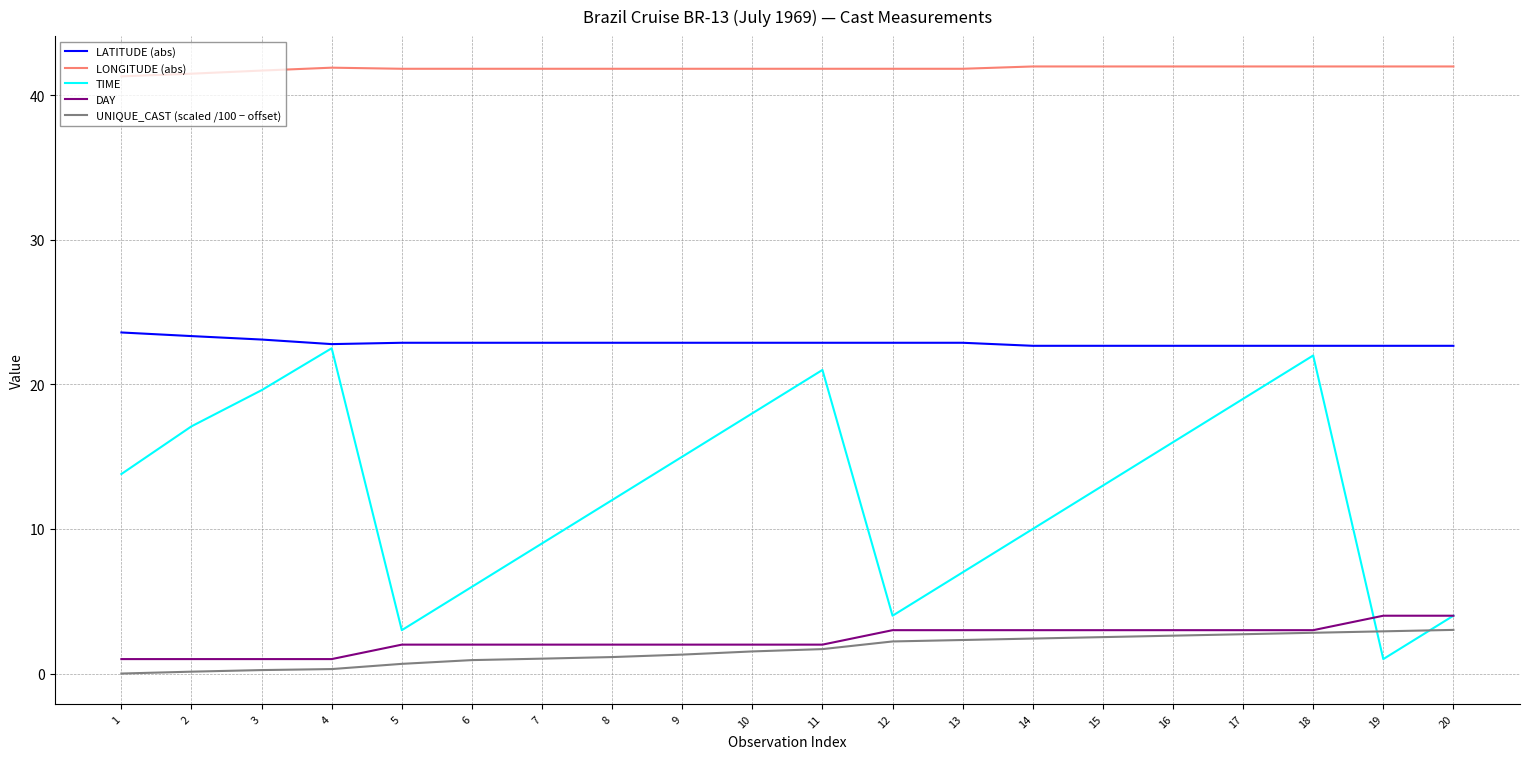

What is the total value across all series at 5?

70.4